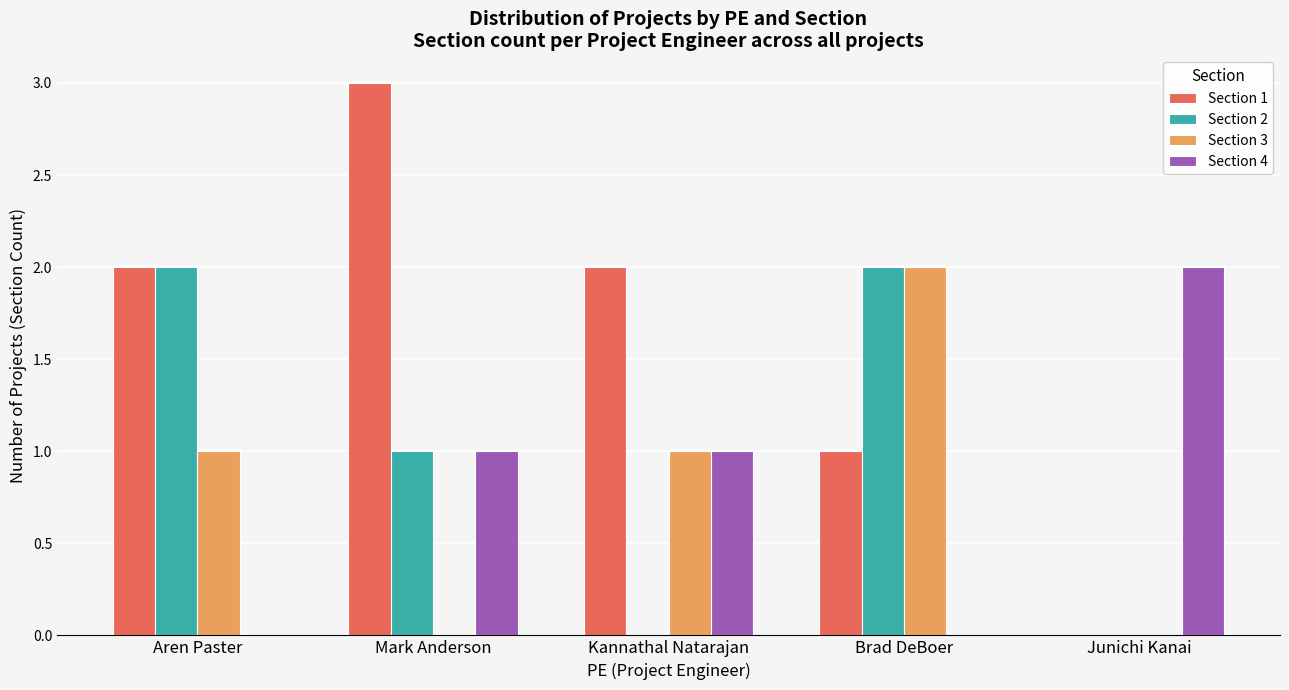

The value of Section 2 at Kannathal Natarajan is 0. True or false?

True